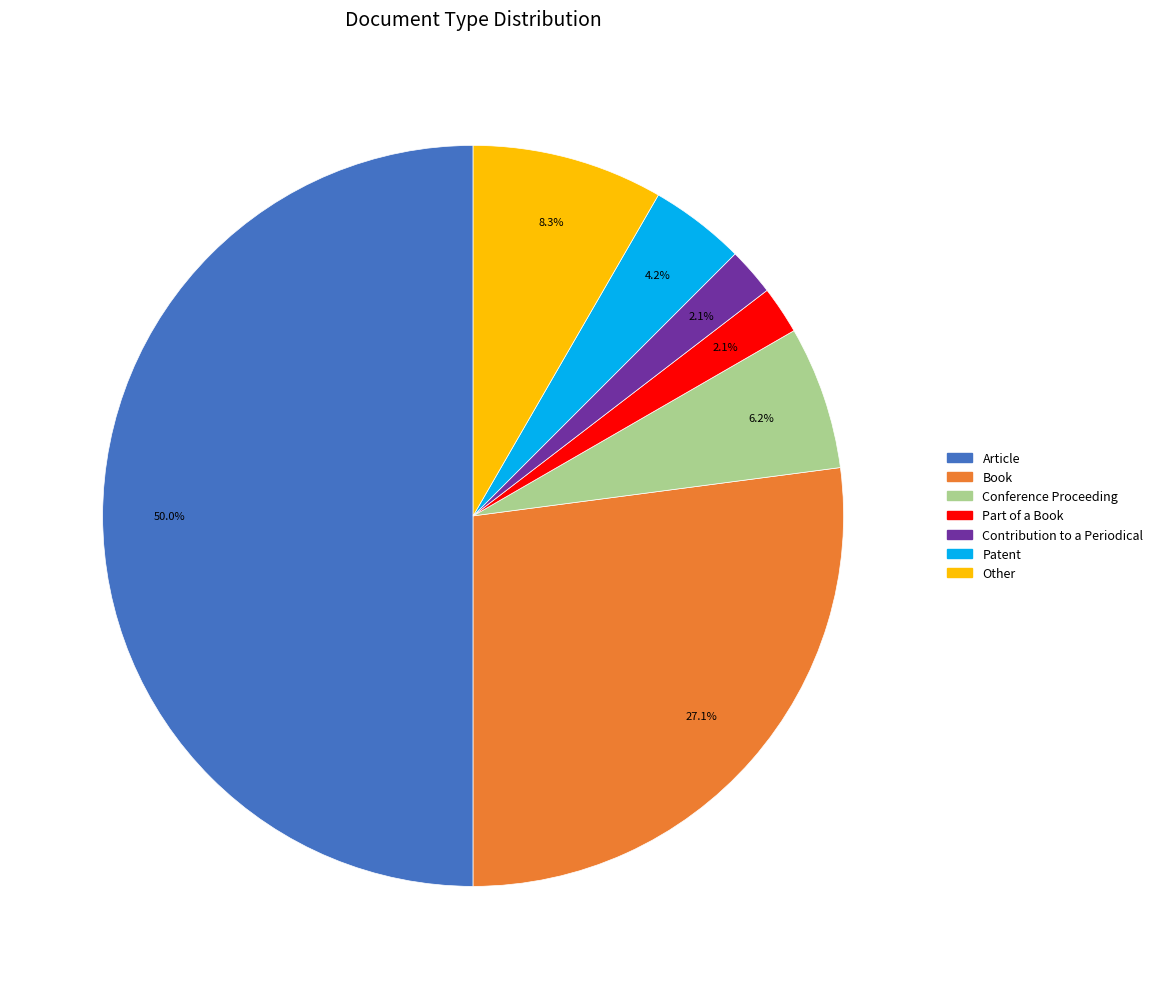

What percentage is the Book slice, to the nearest percent?

27%